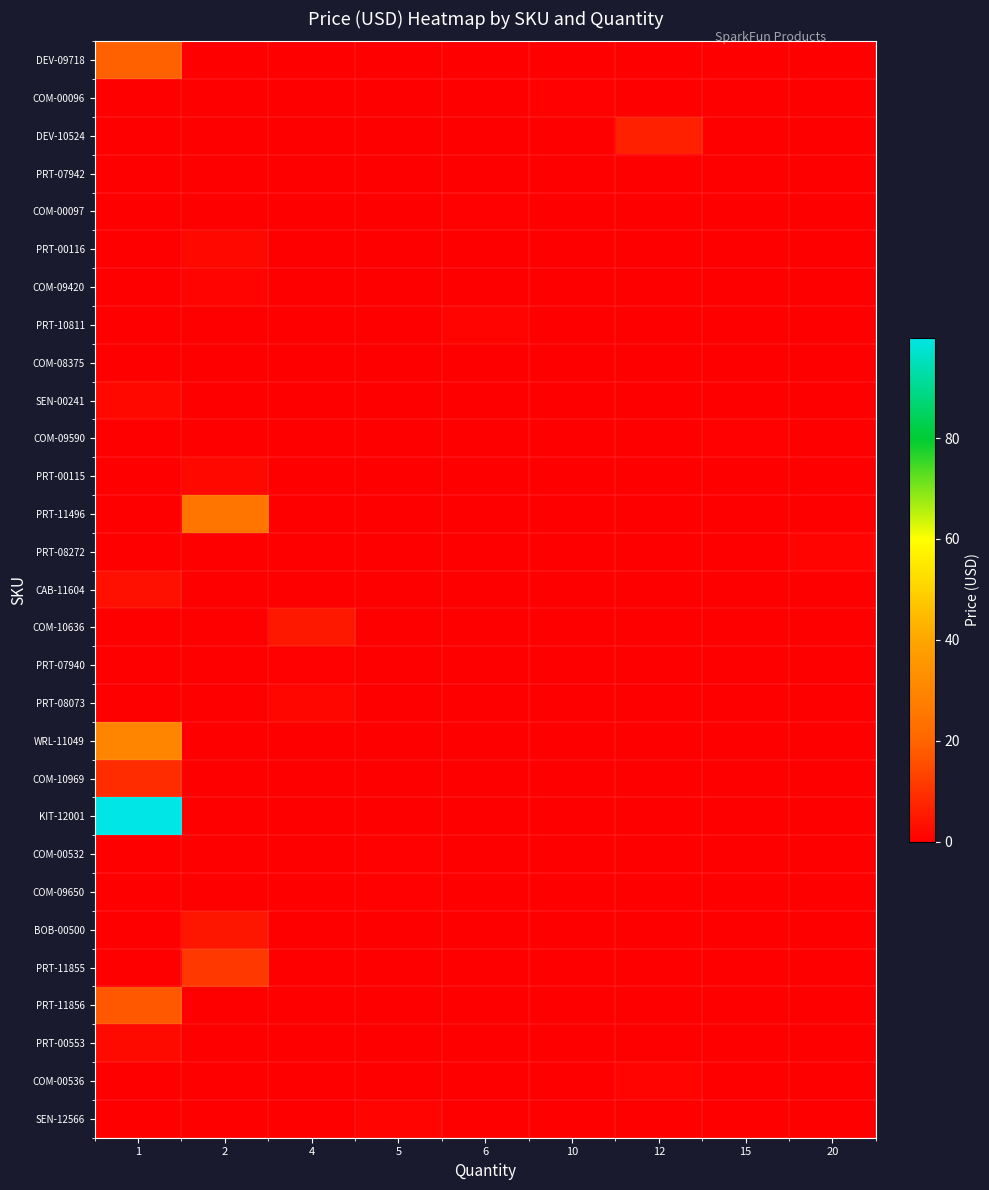

How many series are shown in this chart?

29